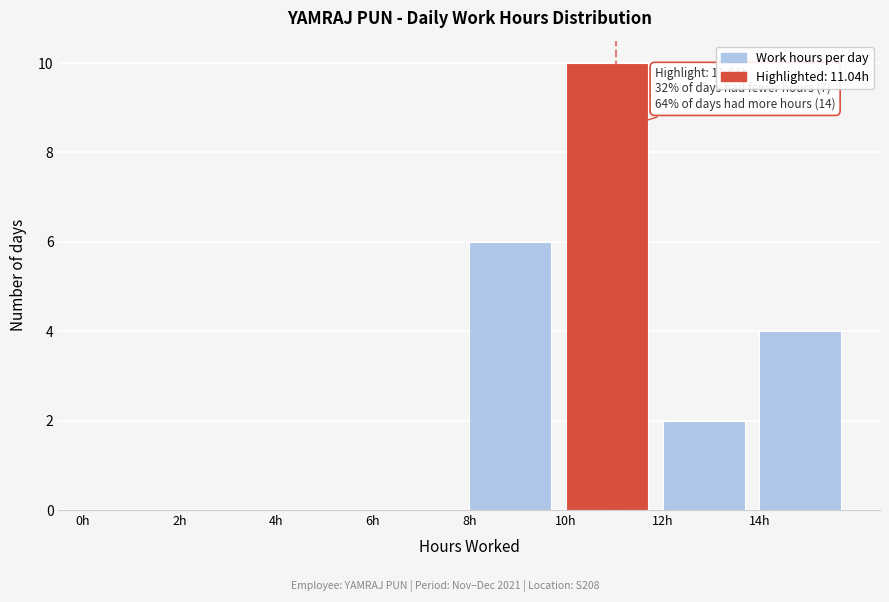

Which range on the x-axis has the tallest bar?

10 to 12